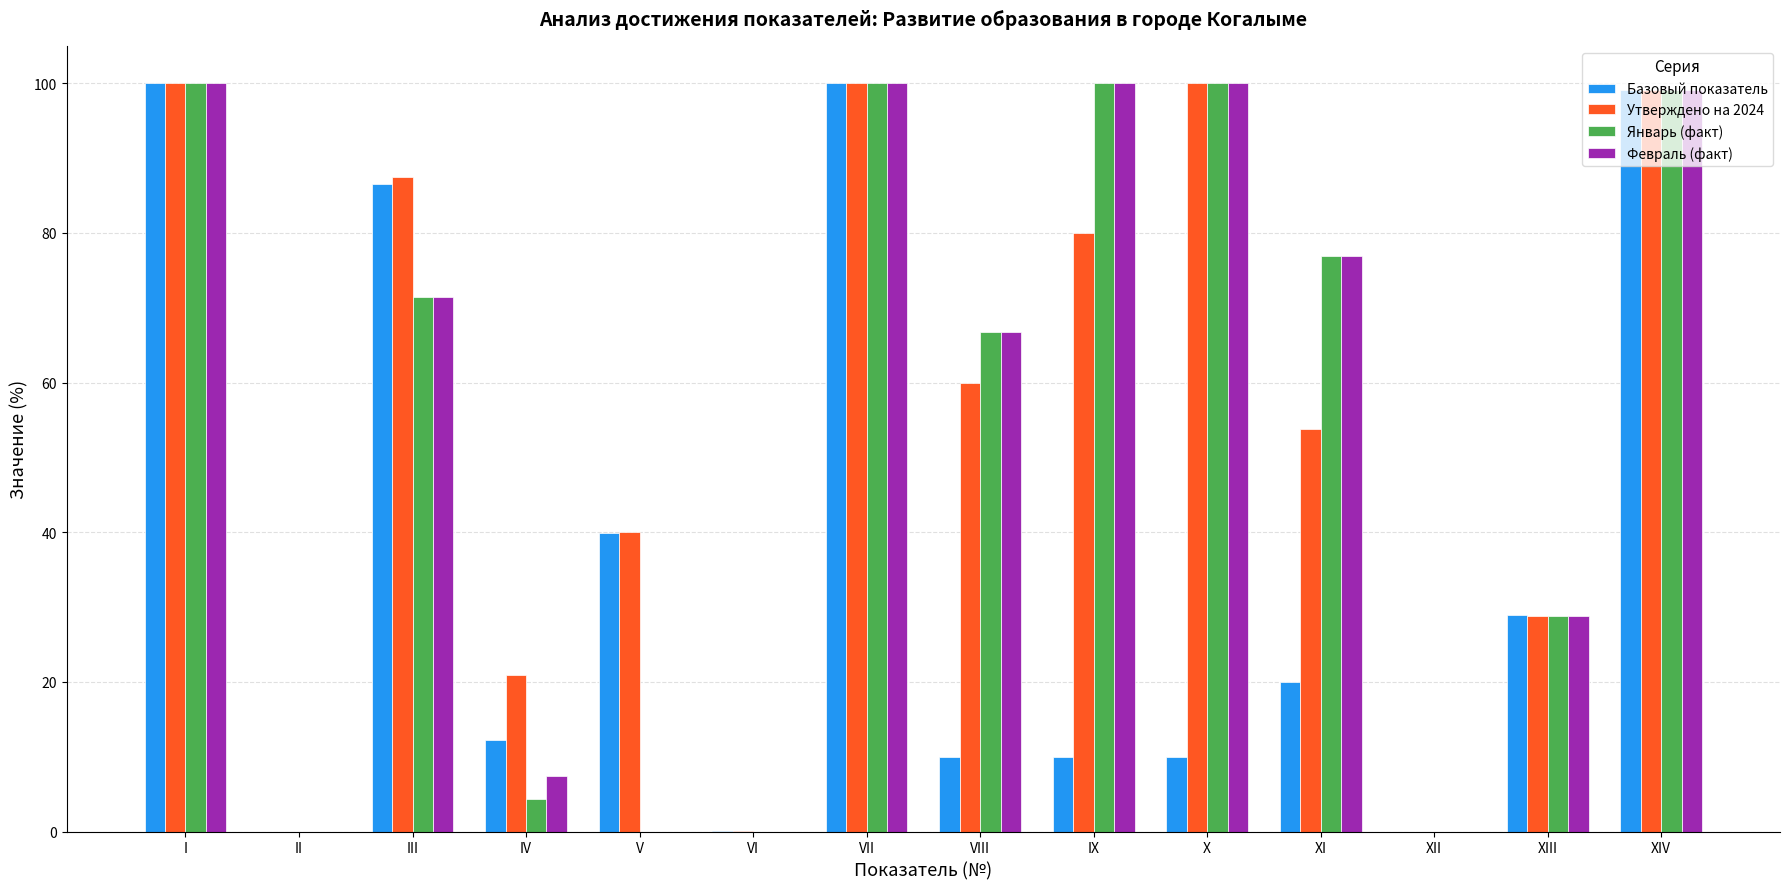

What is the greatest value displayed?

100.0